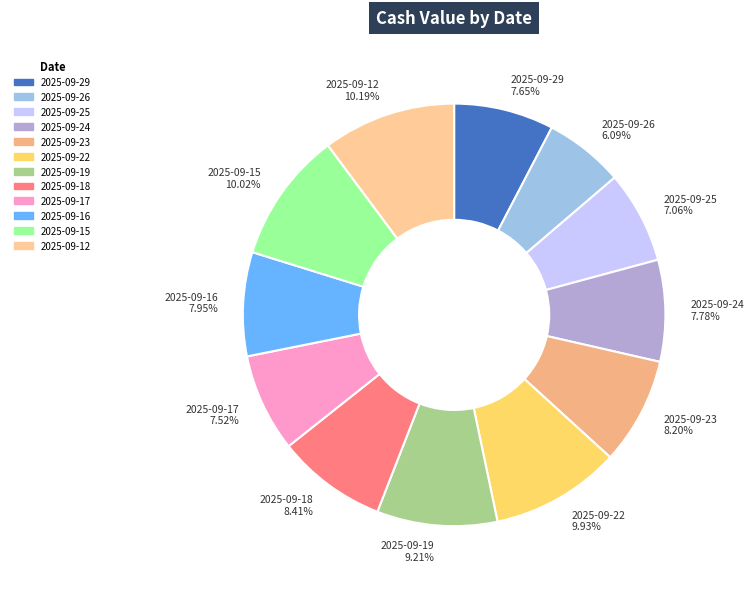

To the nearest percent, what is the average slice percentage?

8%